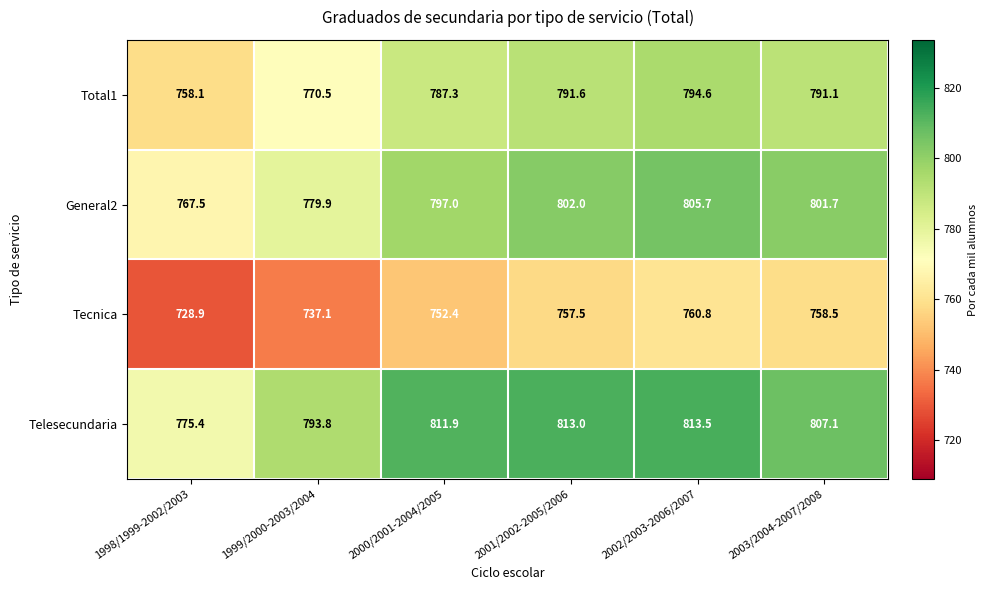

At which category is the sum across all series the highest?

2002/2003-2006/2007